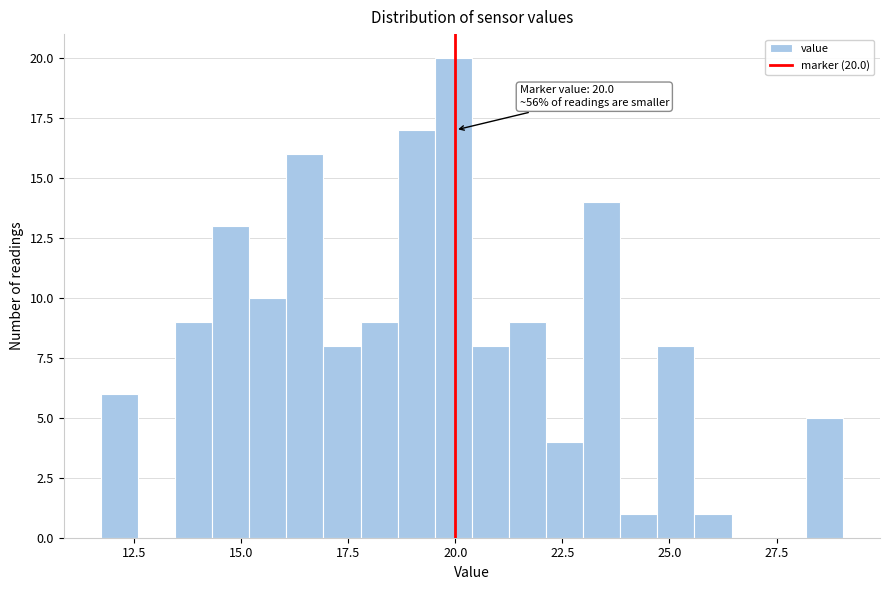

Around what value on the x-axis is the tallest bar? Give the approximate position of its centre, as read against the axis.

20.0